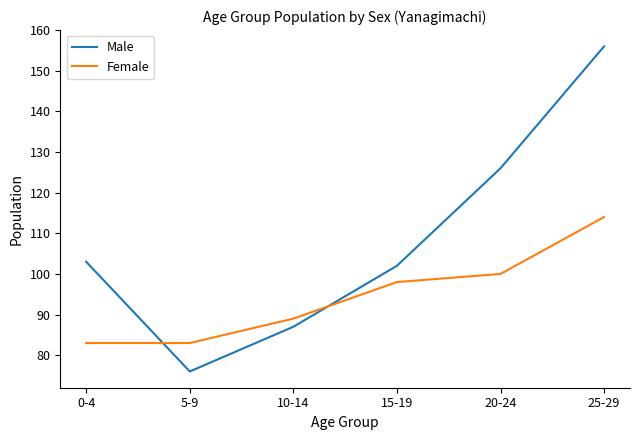

What is the greatest value displayed?

156